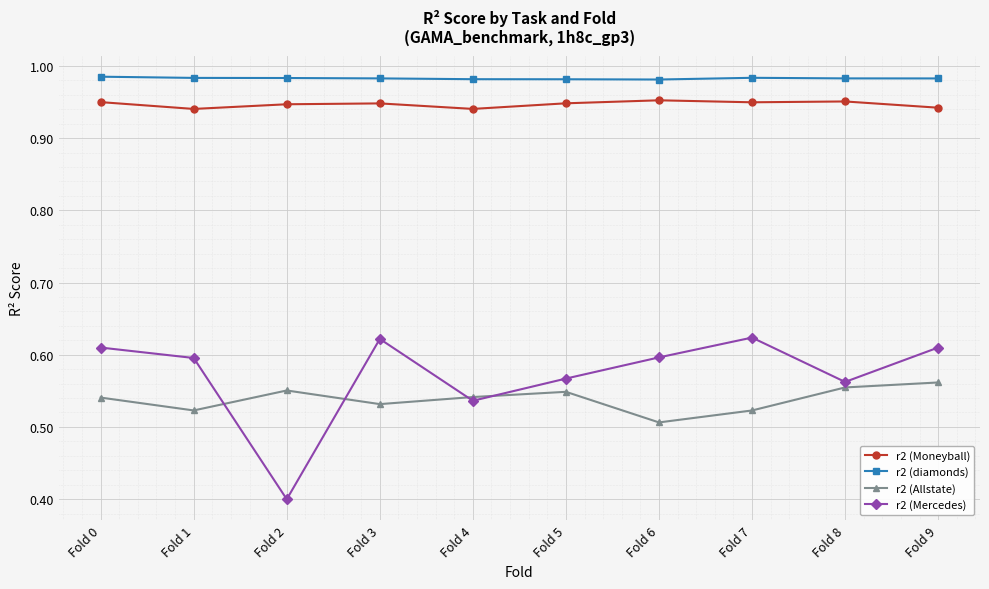

List the series in order of their peak value, lowest first.

r2 (Allstate), r2 (Mercedes), r2 (Moneyball), r2 (diamonds)